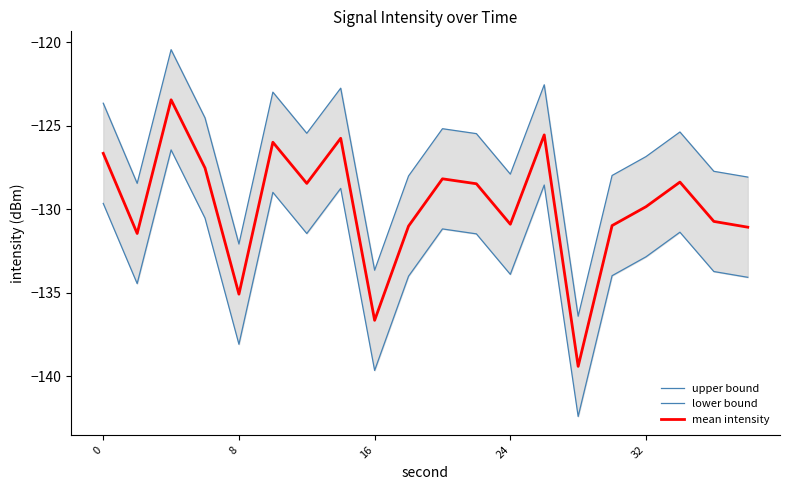

The mean intensity series shows -32.4 at 8. True or false?

False